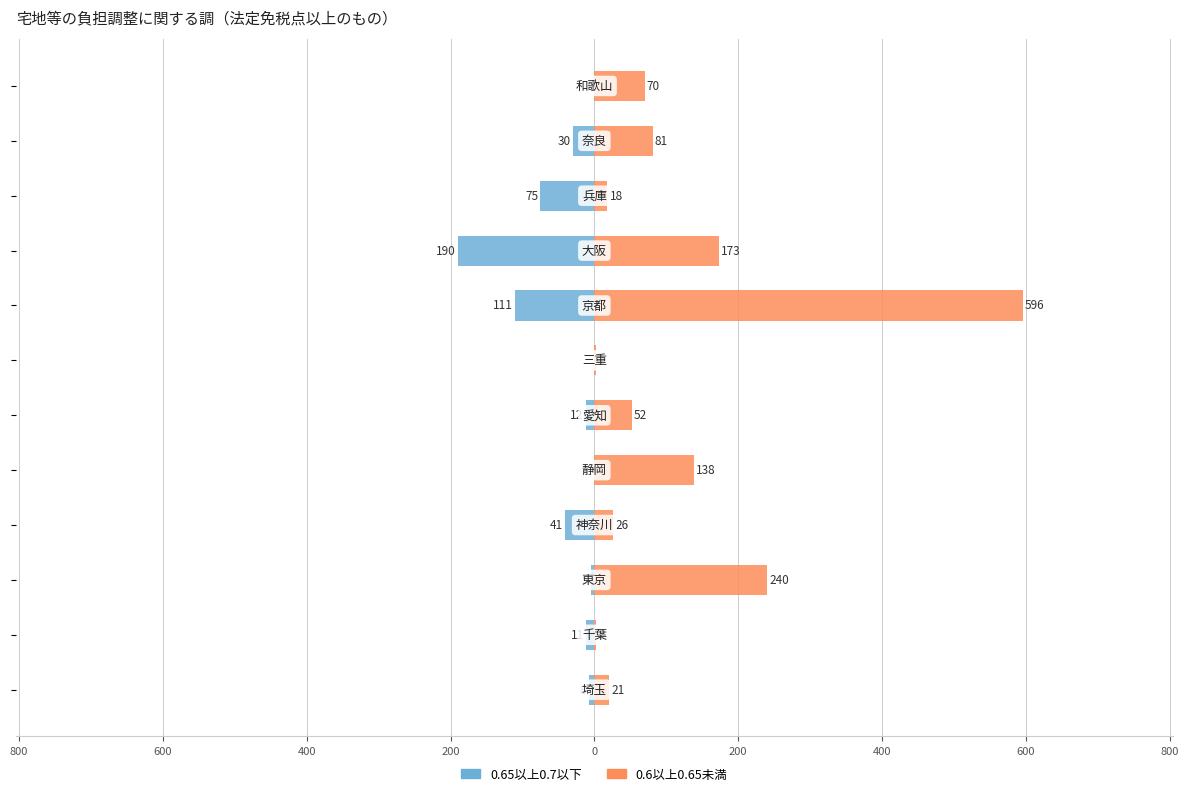

Rank the series at 400 from lowest to highest value.

0.65以上0.7以下, 0.6以上0.65未満